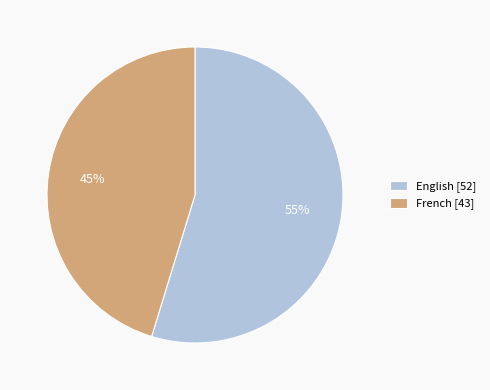

Rank the categories by value from lowest to highest.

French, English